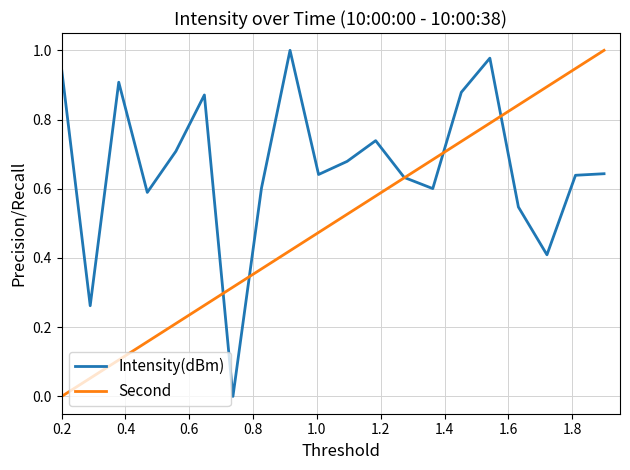

List the series in order of their overall mean, highest first.

Intensity(dBm), Second